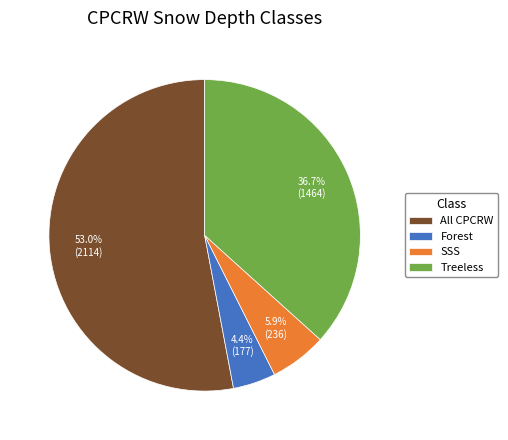

To the nearest percent, what portion does SSS represent?

6%